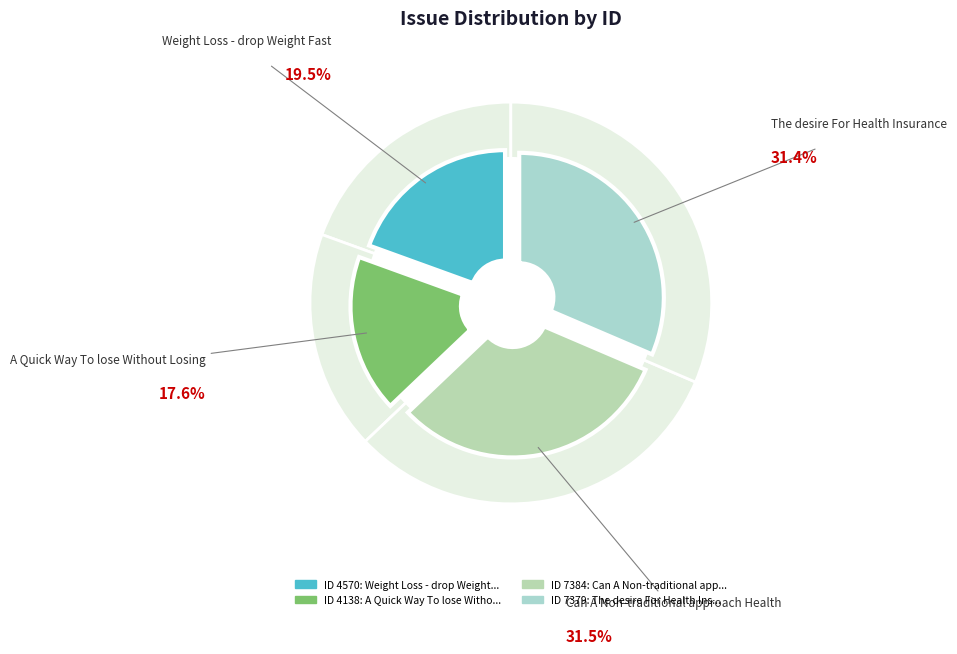

What is the ratio of the value at Can A Non-traditional approach Health to the value at A Quick Way To lose Without Losing?

1.8